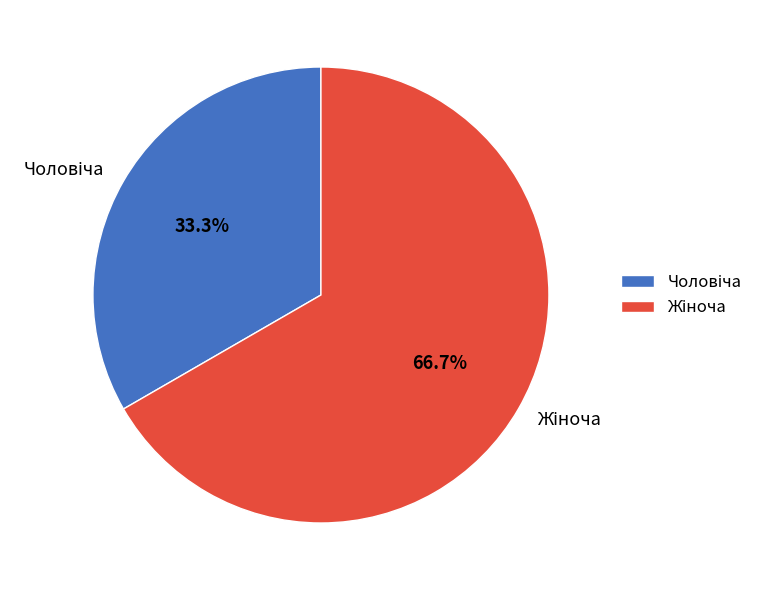

Does any single category account for the majority?

Yes